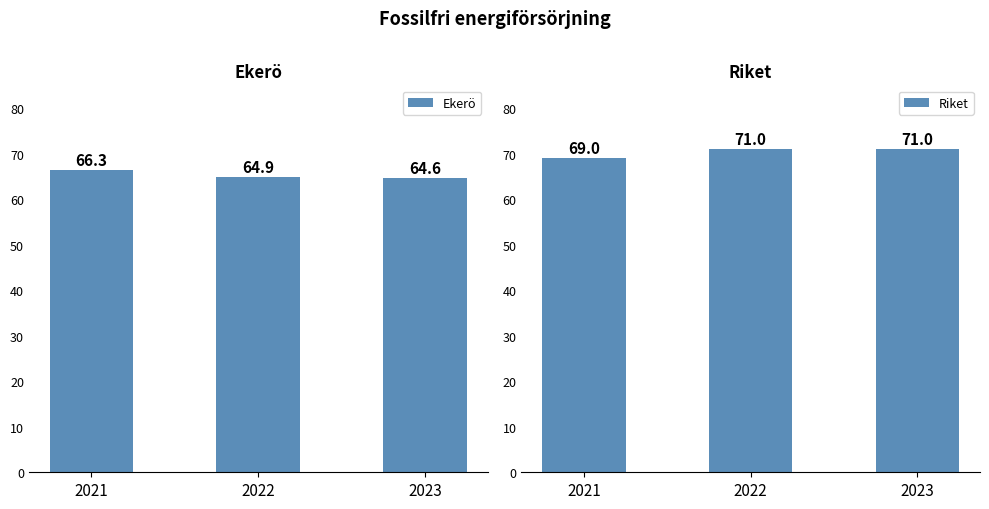

What is the sum of all Riket values?

211